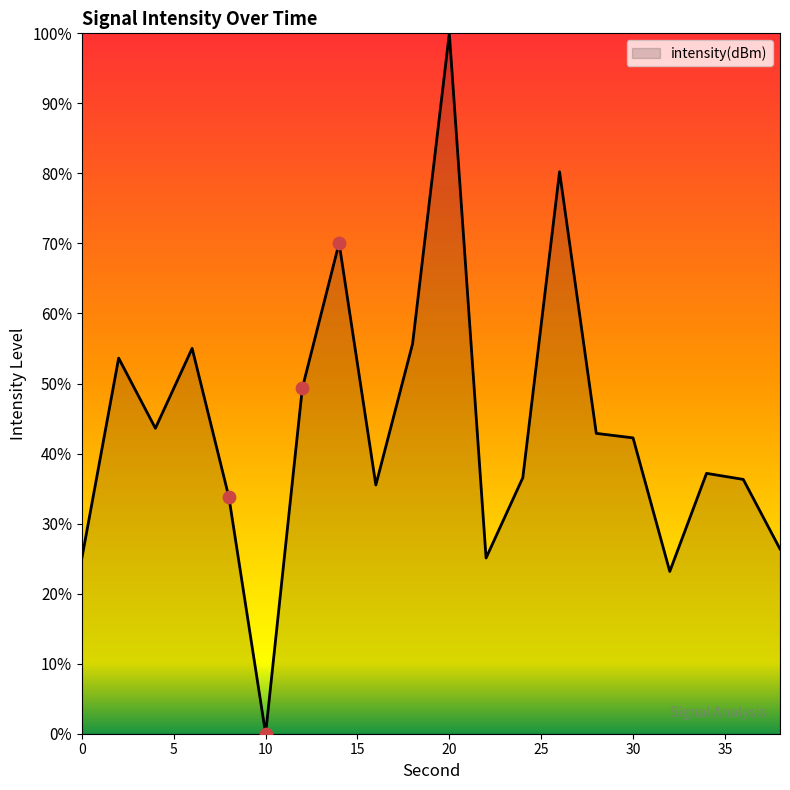

What is the maximum value shown in the chart?

100.0